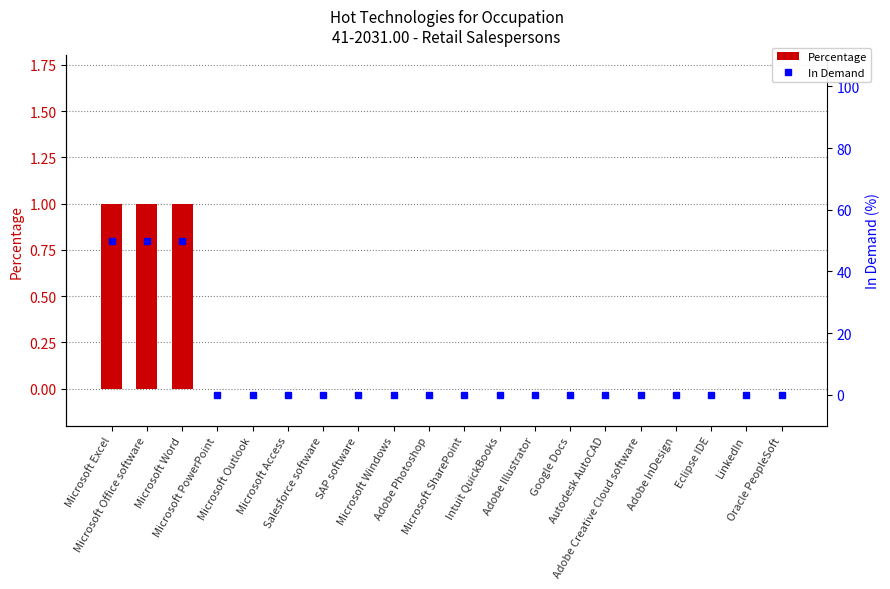

Reading right to left, what are all the values shown in this chart?

Percentage: 0	0	0	0	0	0	0	0	0	0	0	0	0	0	0	0	0	1	1	1
In Demand: 0	0	0	0	0	0	0	0	0	0	0	0	0	0	0	0	0	50	50	50